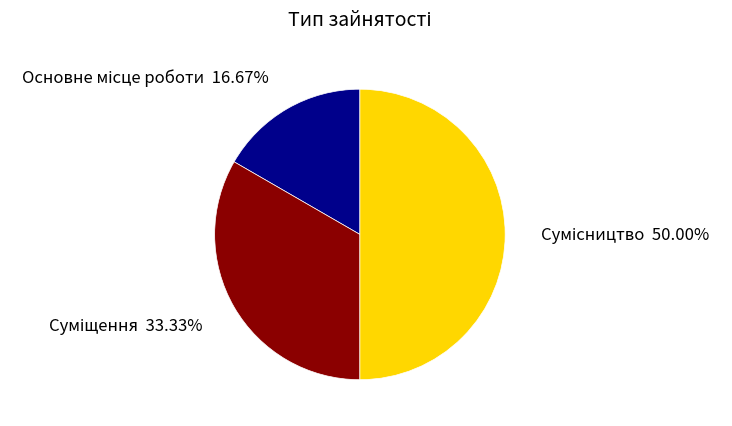

True or false: Суміщення accounts for 33% of the total.

True